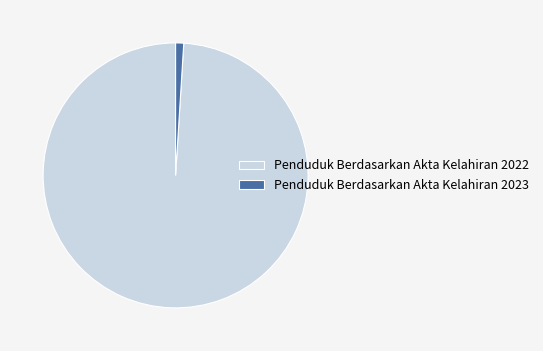

Between Penduduk Berdasarkan Akta Kelahiran 2022 and Penduduk Berdasarkan Akta Kelahiran 2023, which is larger?

Penduduk Berdasarkan Akta Kelahiran 2022